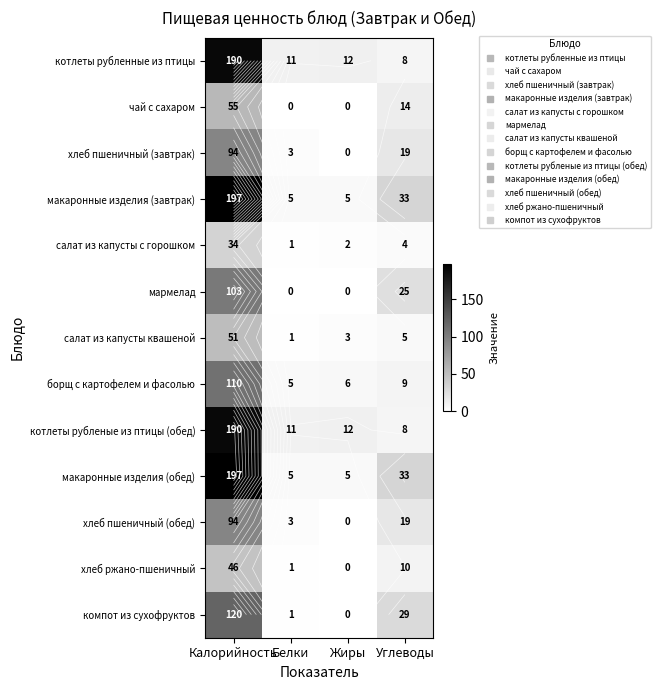

What is the total value across all series at Белки?

47